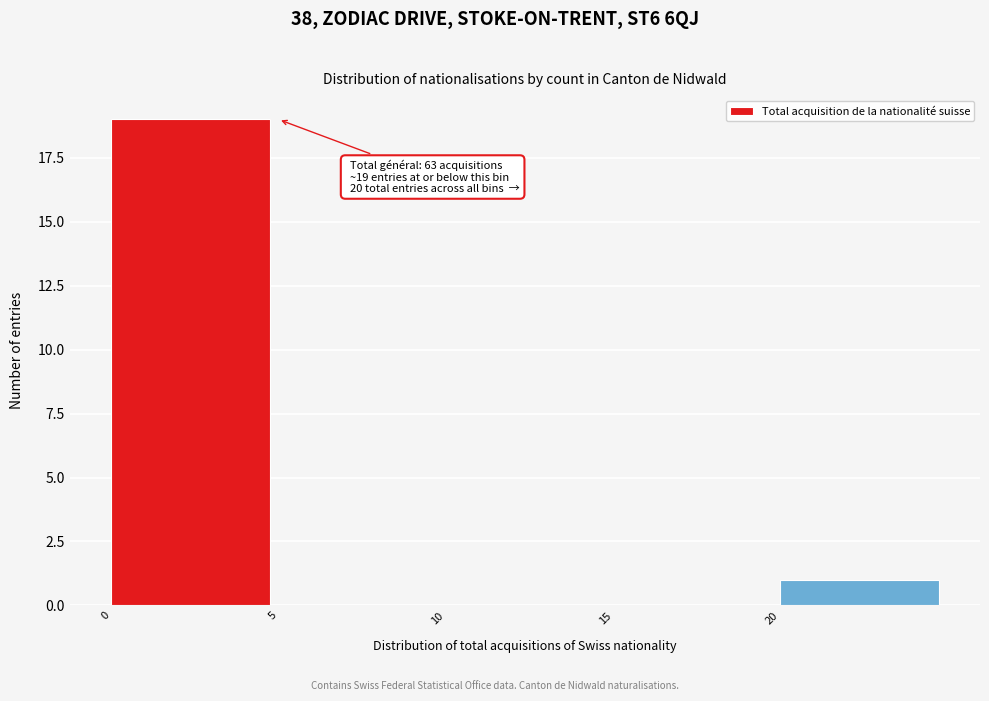

Which range on the x-axis has the tallest bar?

0 to 5